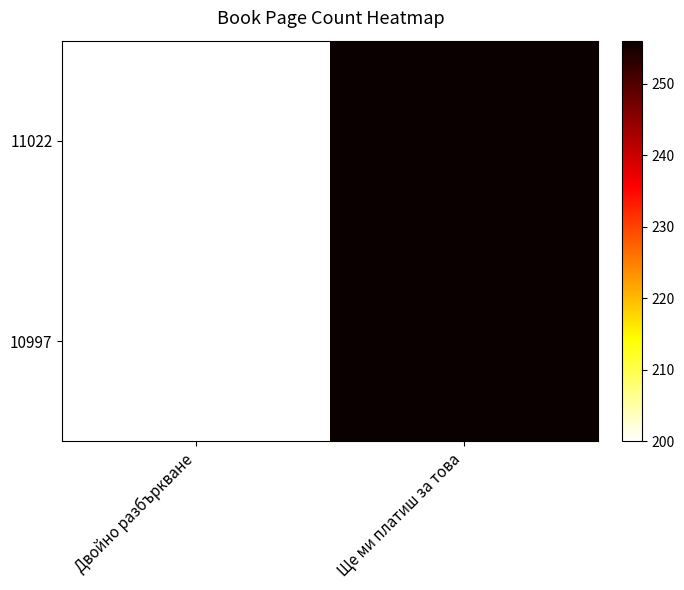

Reading right to left, what are all the values shown in this chart?

11022: Ще ми платиш за това=256	Двойно разбъркване=200
10997: Ще ми платиш за това=256	Двойно разбъркване=200